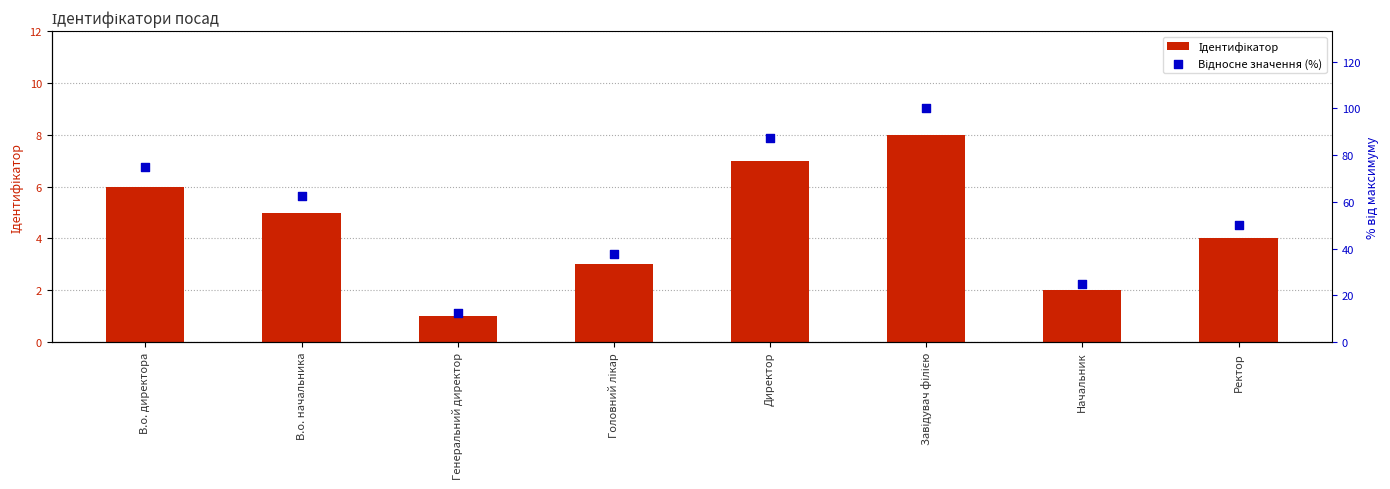

What are all the series names shown in the legend?

Ідентифікатор, Відносне значення (%)